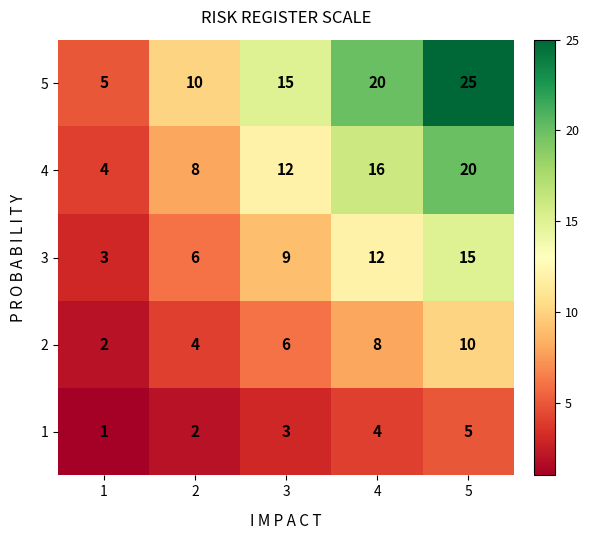

Which series has the largest total across all categories?

5